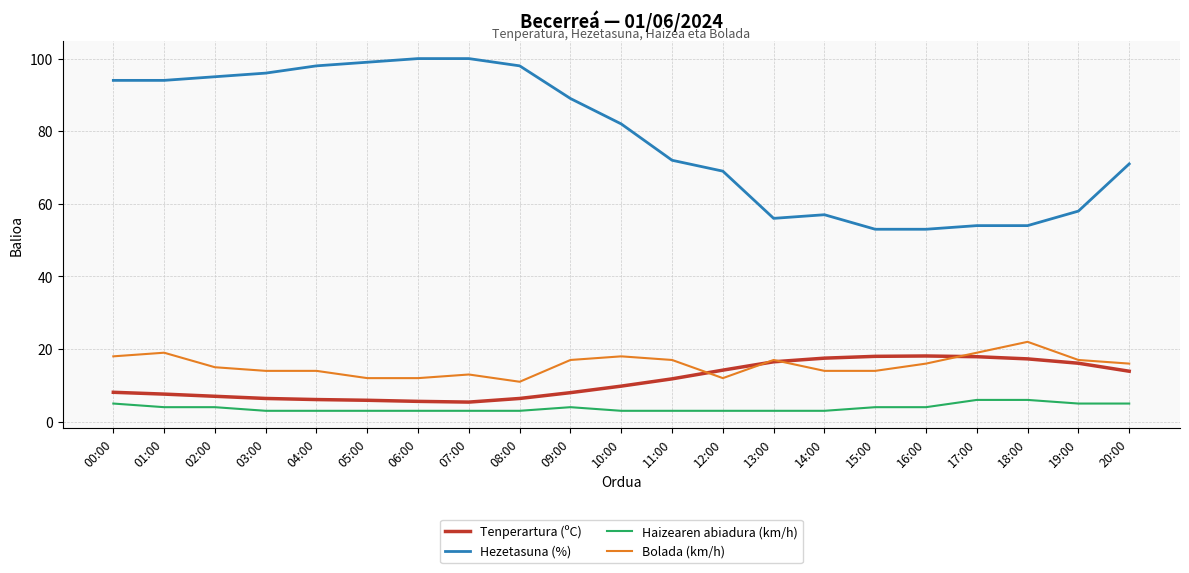

What is the lowest value of the Hezetasuna (%) series?

53.0